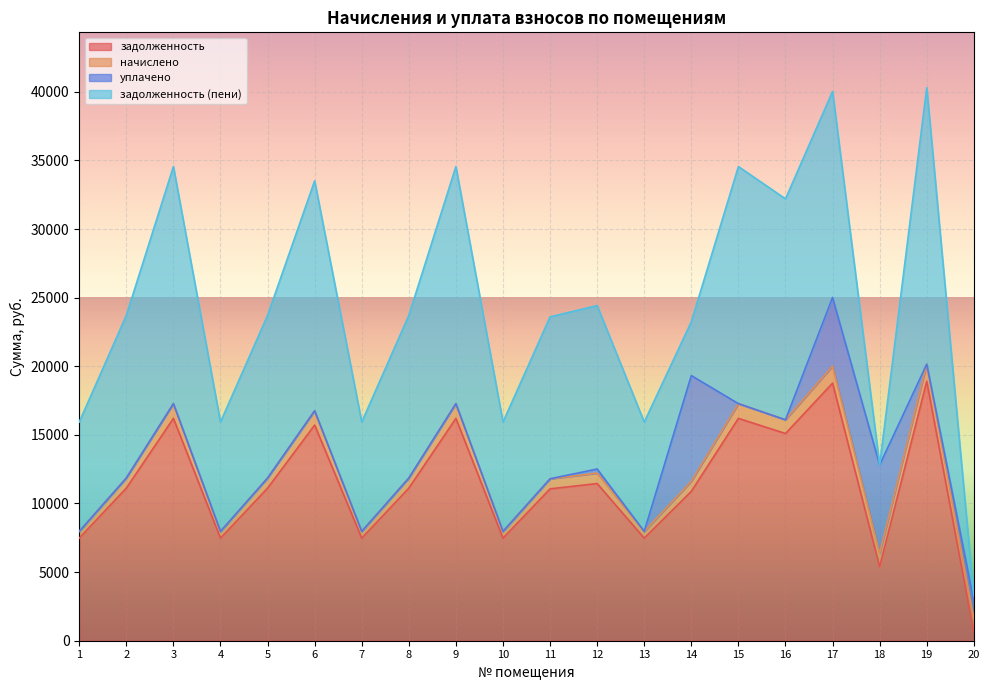

The value of задолженность at 5 is 7647.5. True or false?

False